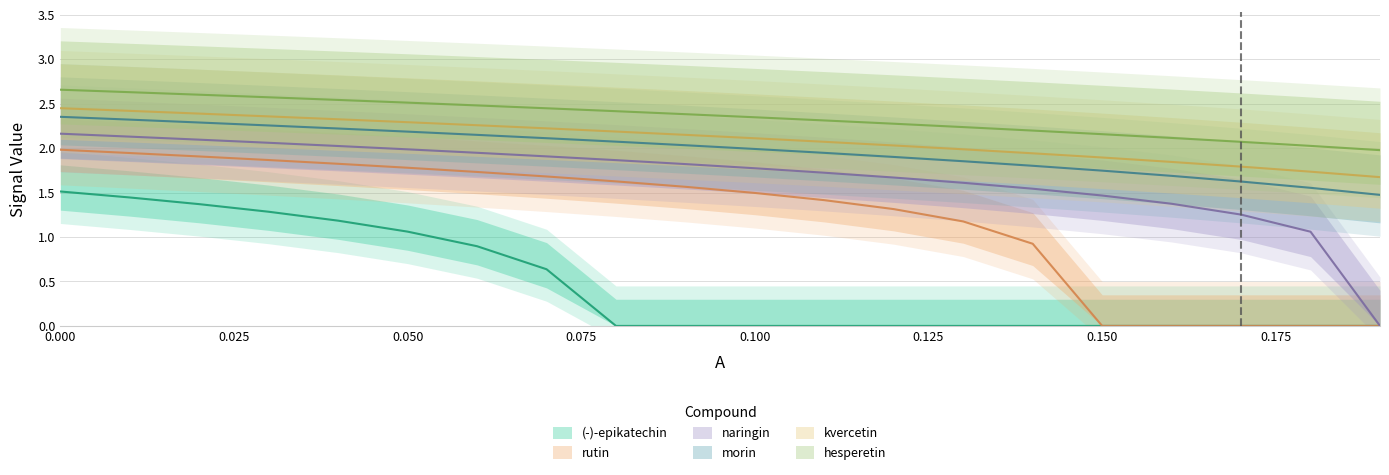

True or false: naringin and morin cross at least once.

False